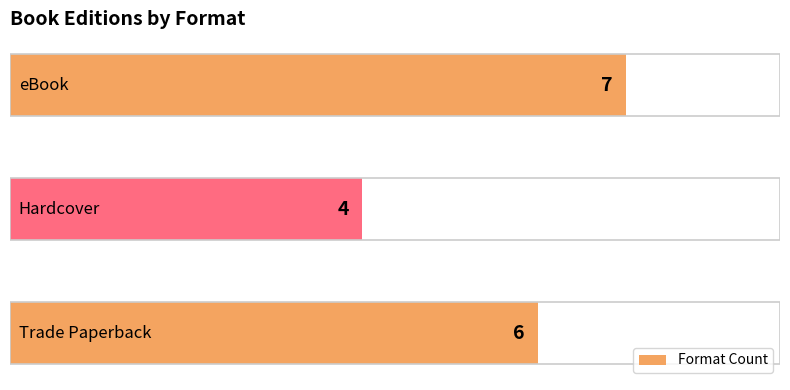

What is the greatest value displayed?

7